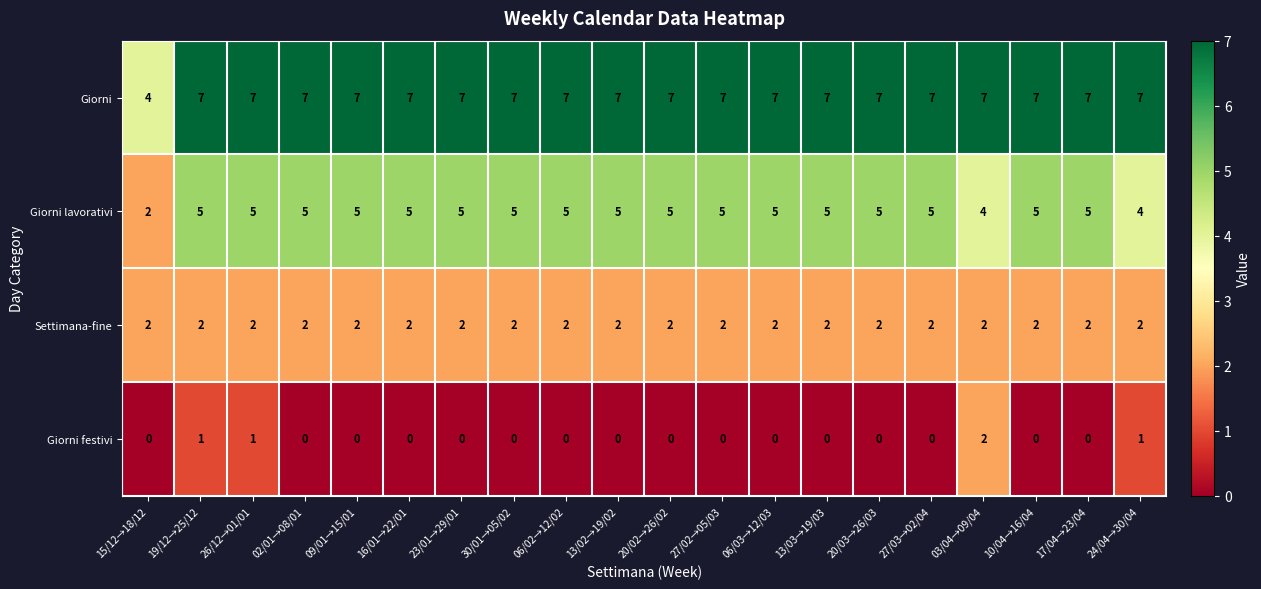

What is the spread (max minus min) of values at 02/01→08/01?

7